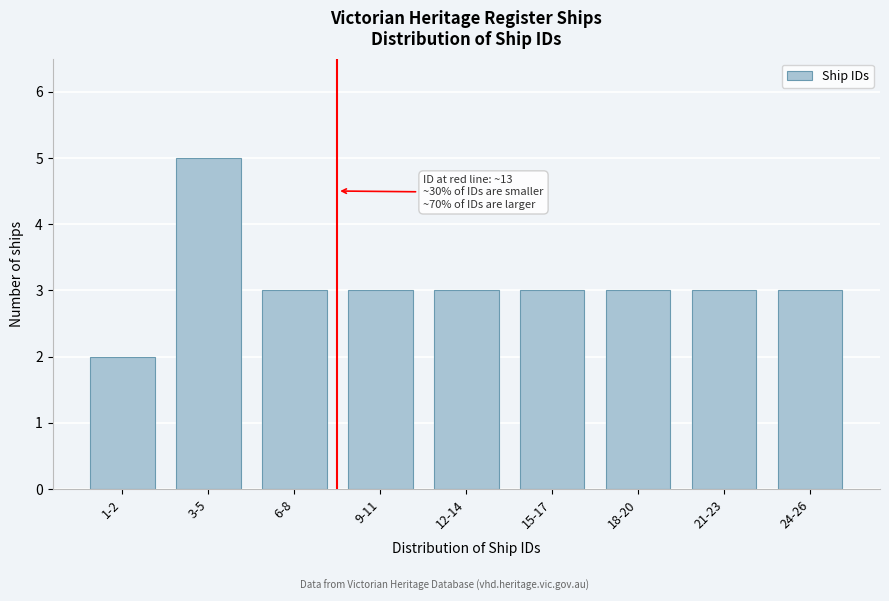

Reading left to right, transcribe all the data shown in this chart.

2	5	3	3	3	3	3	3	3